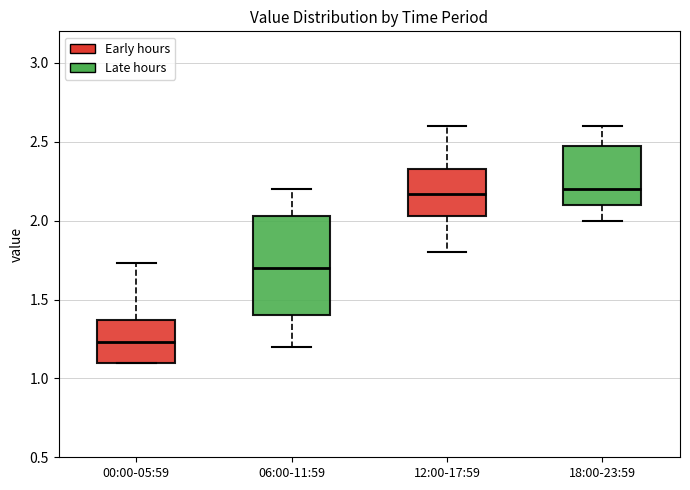

Where does the lower whisker of the box for 18:00-23:59 end on the y-axis? The values are not printed on the chart, so give them approximately, as read against the axis.

2.00